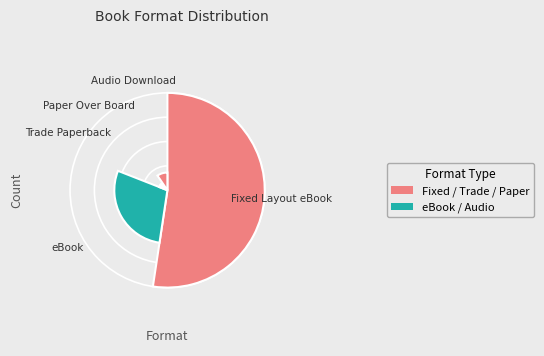

How many segments does this pie chart have?

5